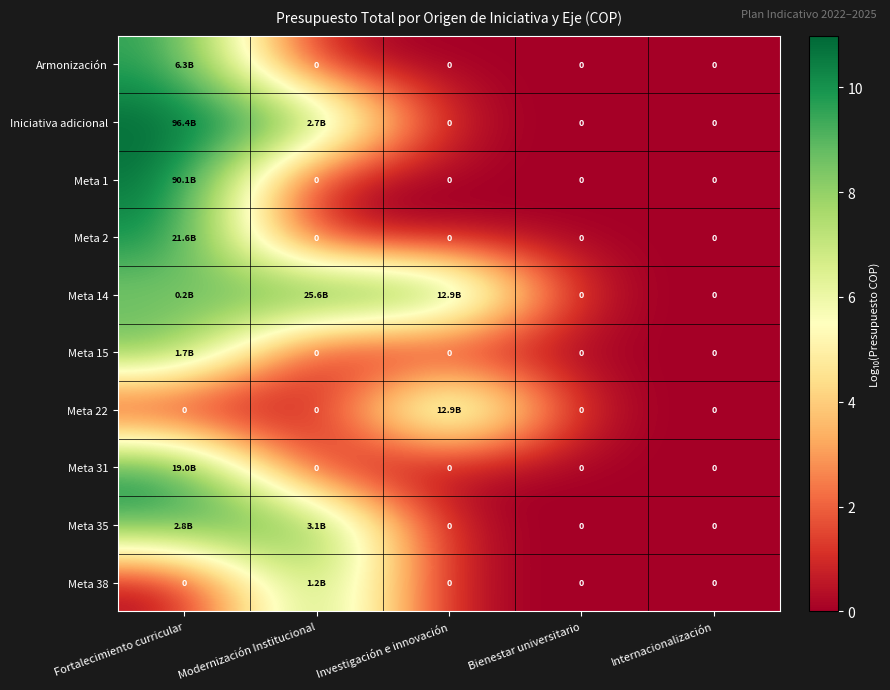

Which category has the lowest value across all series?

Modernización Institucional